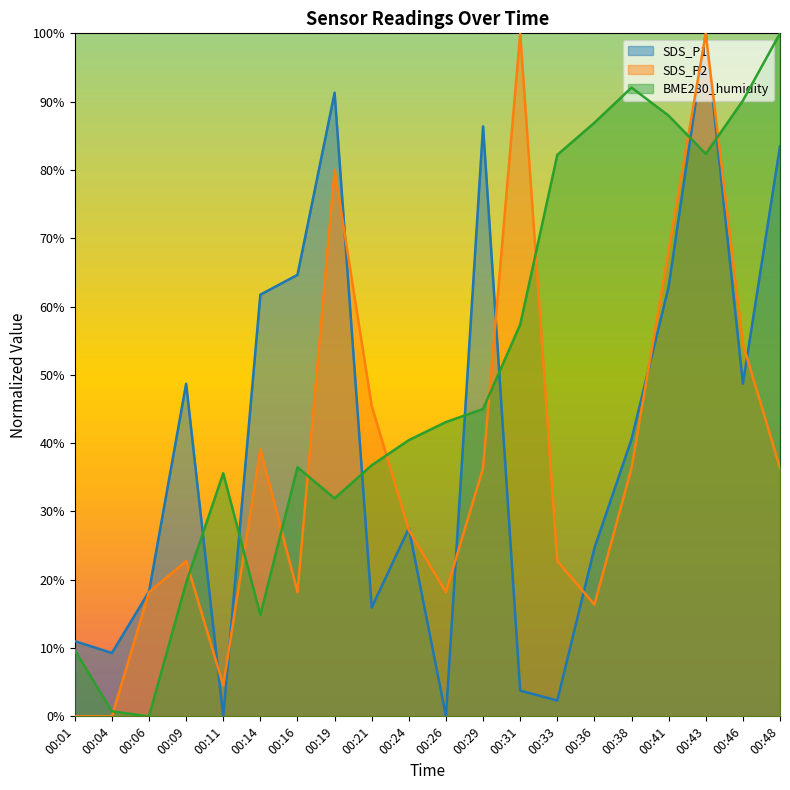

How many lines are shown in the chart?

3